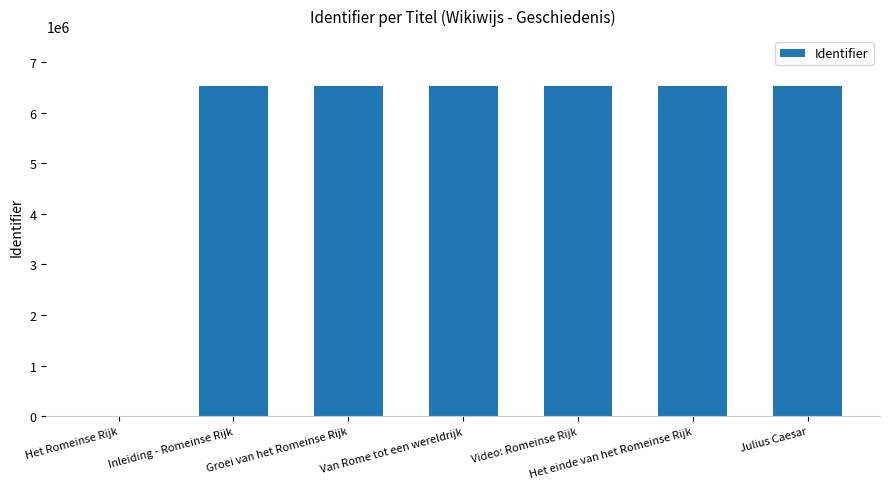

What is the sum of all values?

39154795